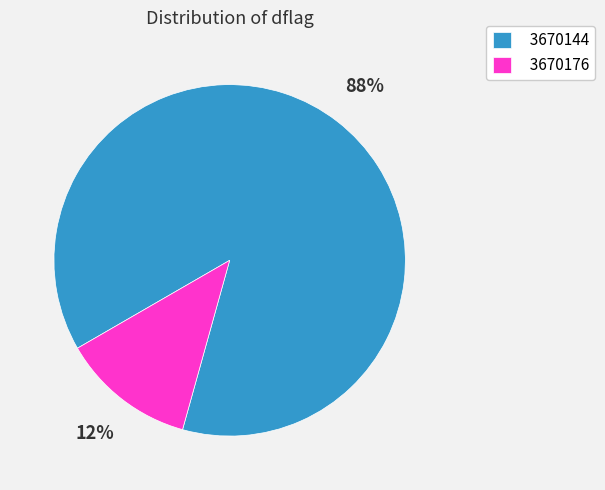

To the nearest percent, what is the combined percentage of 3670144 and 3670176?

100%